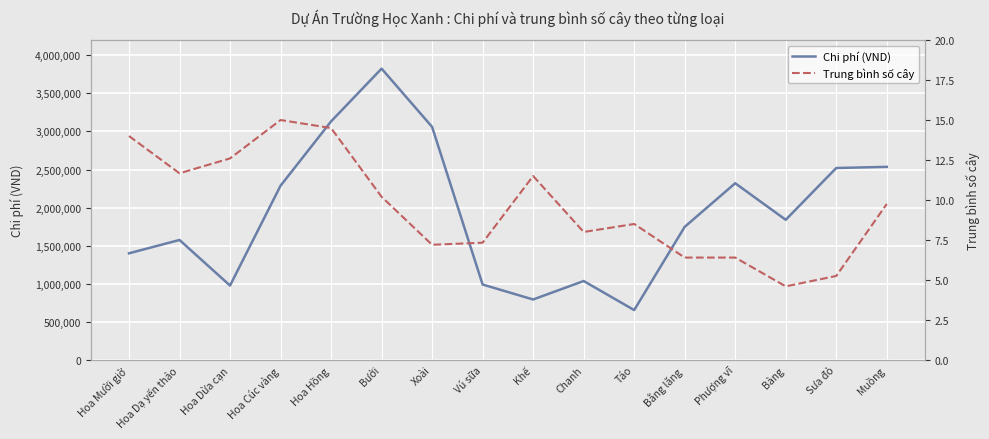

Which series has the largest total across all categories?

Chi phí (VND)